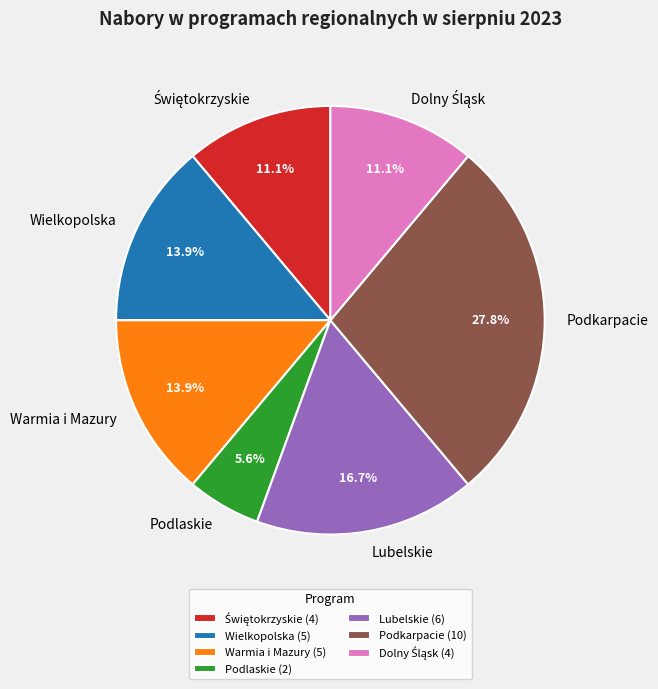

Does any single category account for the majority?

No